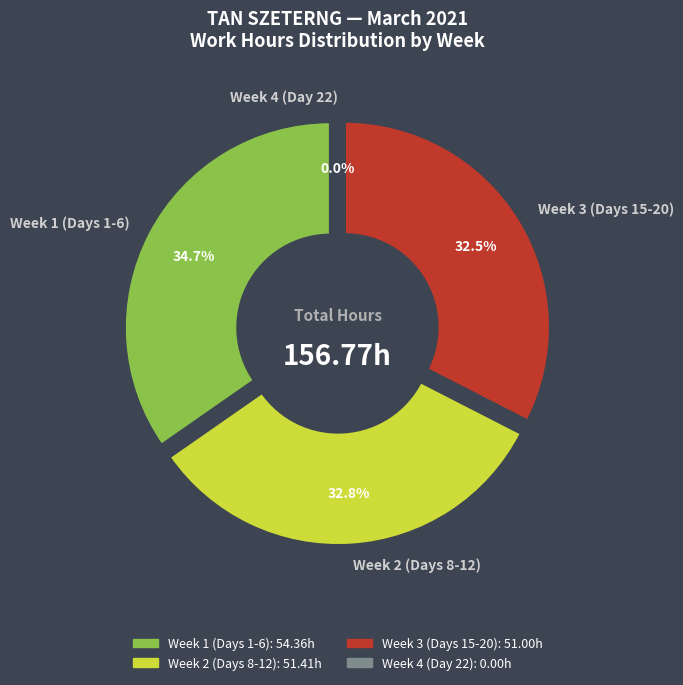

True or false: Day 12 accounts for 18% of the total.

False